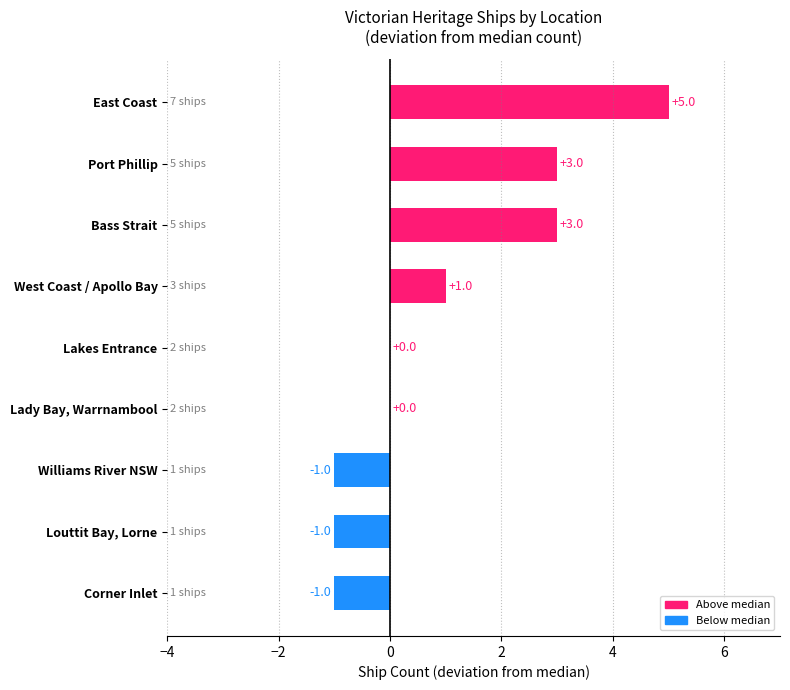

Which label corresponds to the largest value in the chart?

East Coast